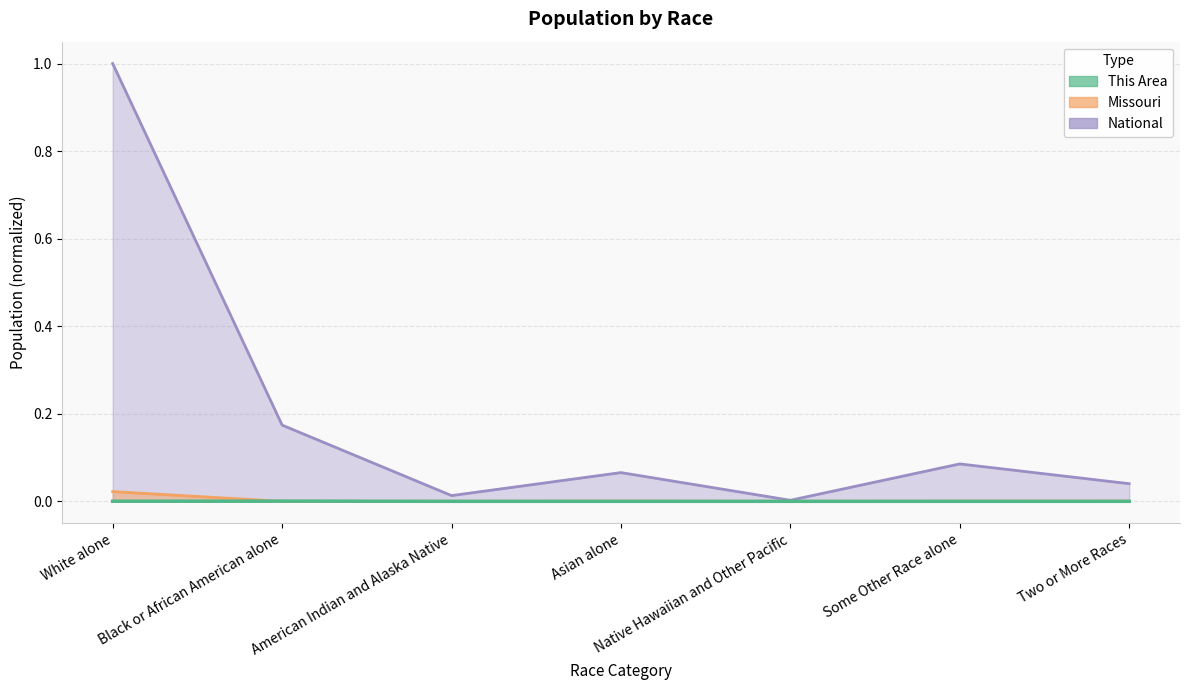

Between which two adjacent categories do Missouri and This Area first intersect?

White alone and Black or African American alone